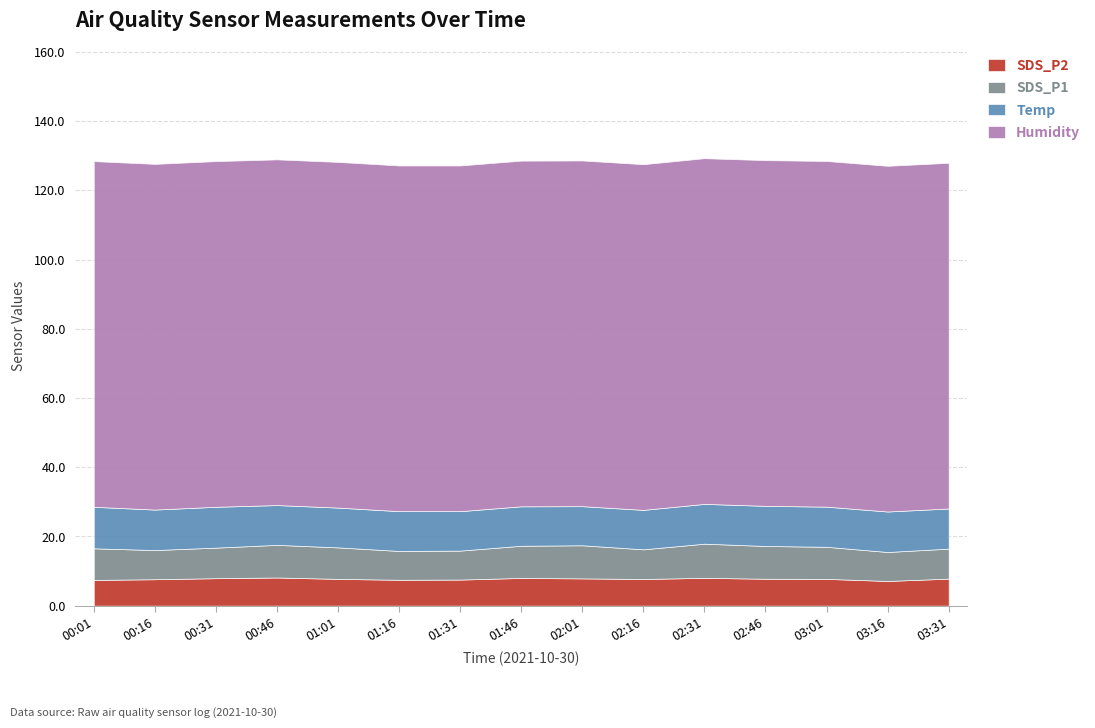

What is the difference between the maximum and minimum values in the SDS_P1 series?

1.5